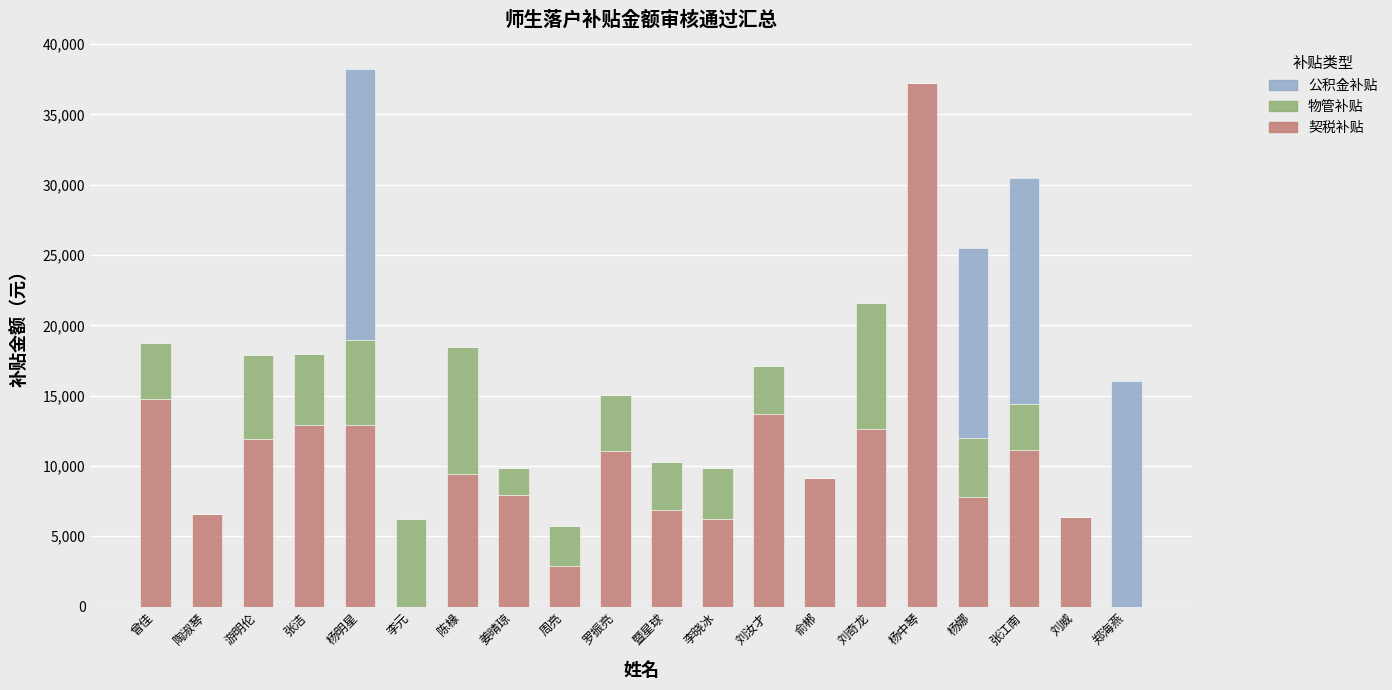

Is it true that 契税补贴 equals 6183.0 at 俞郴?

False